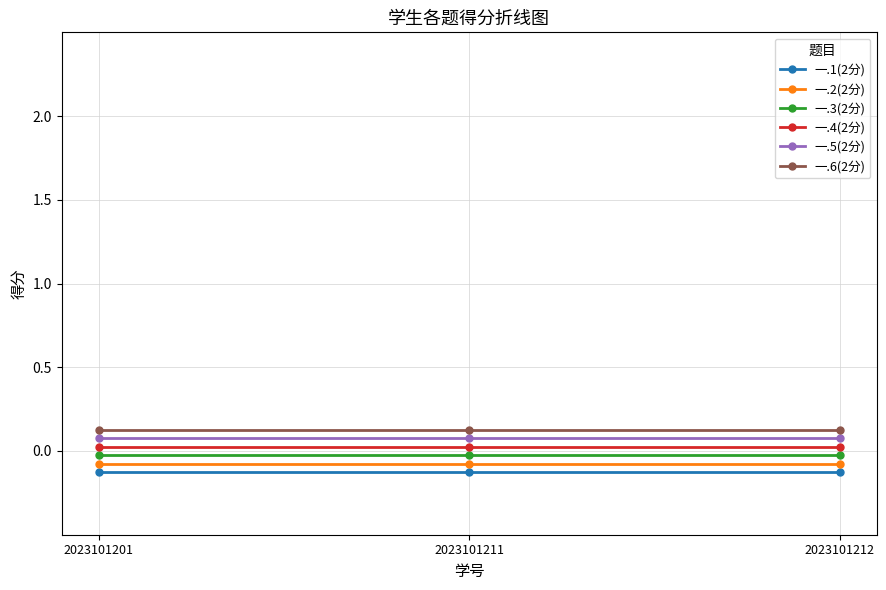

What is the value of the 一.6(2分) point at the 1st from the left?

0.1